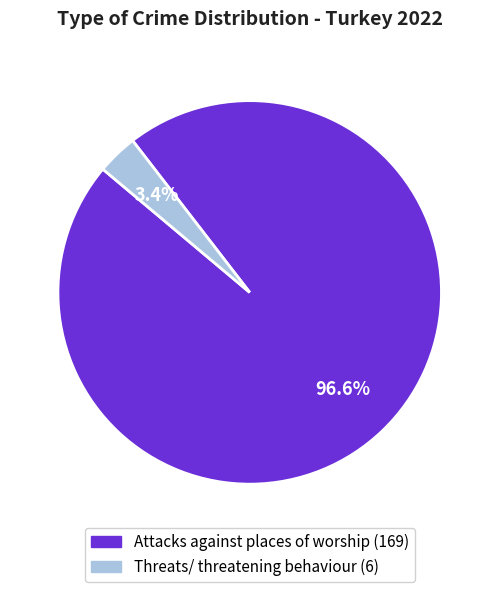

How many slices are in this pie chart?

2